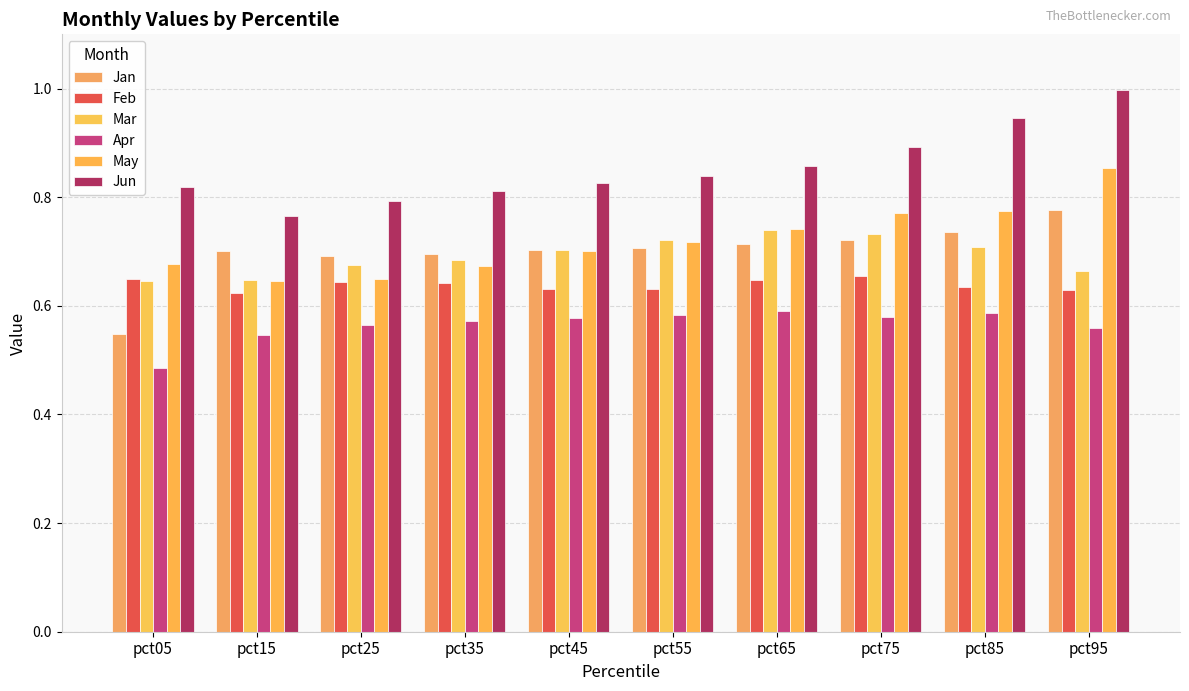

How many bars are there in total?

60